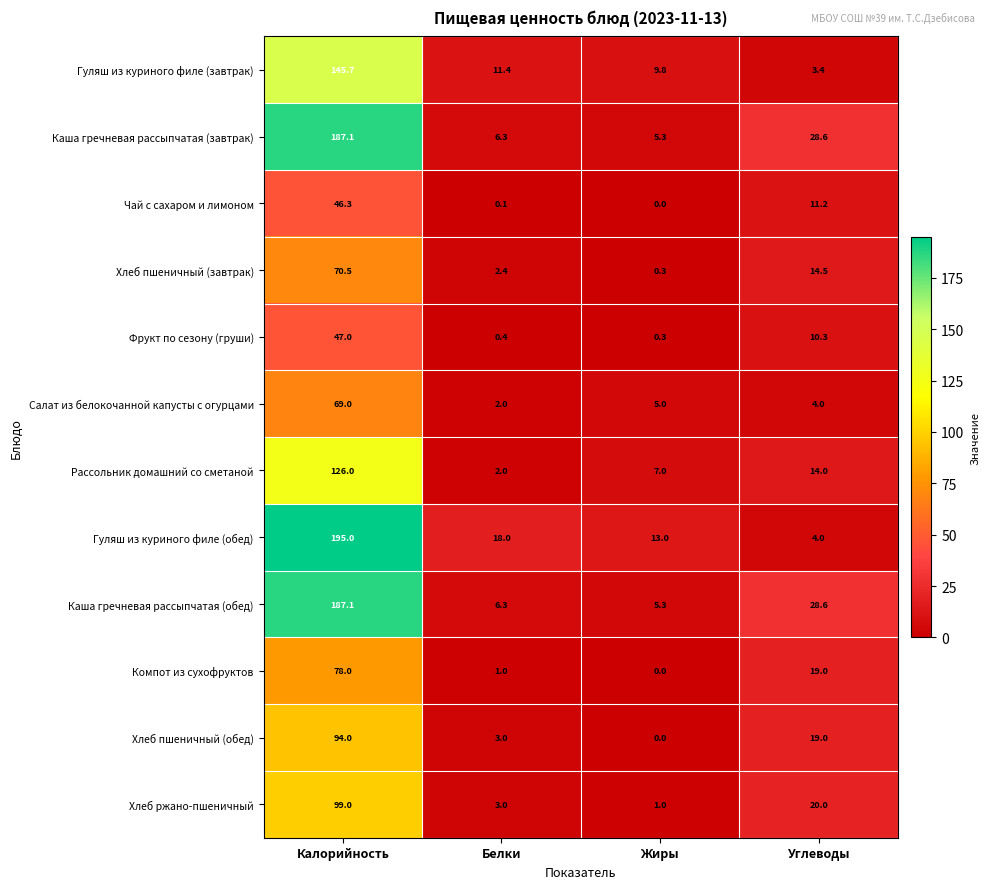

How many values in the Фрукт по сезону (груши) series are below 10?

2